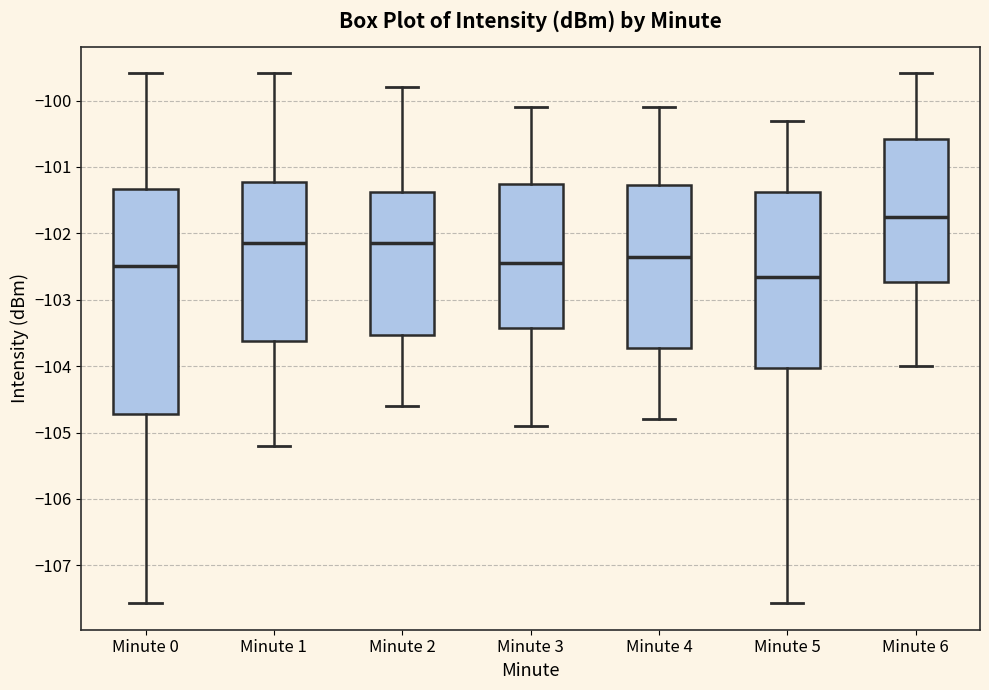

Where is the lower edge of the box for Minute 1 on the y-axis? The values are not printed on the chart, so give them approximately, as read against the axis.

-103.6